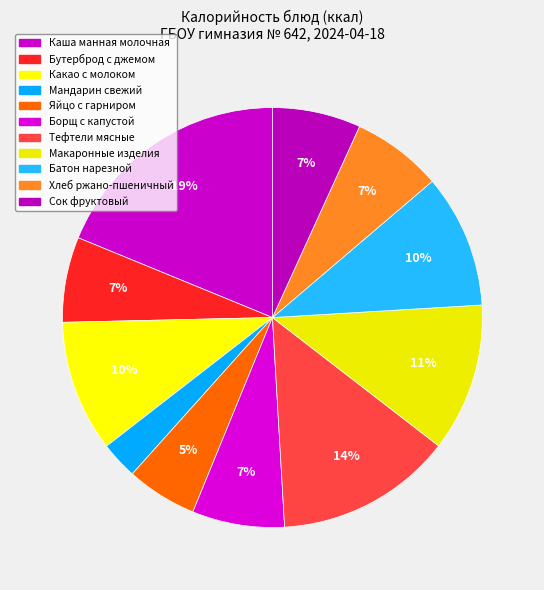

Does Макаронные изделия account for over 50% of the chart?

No